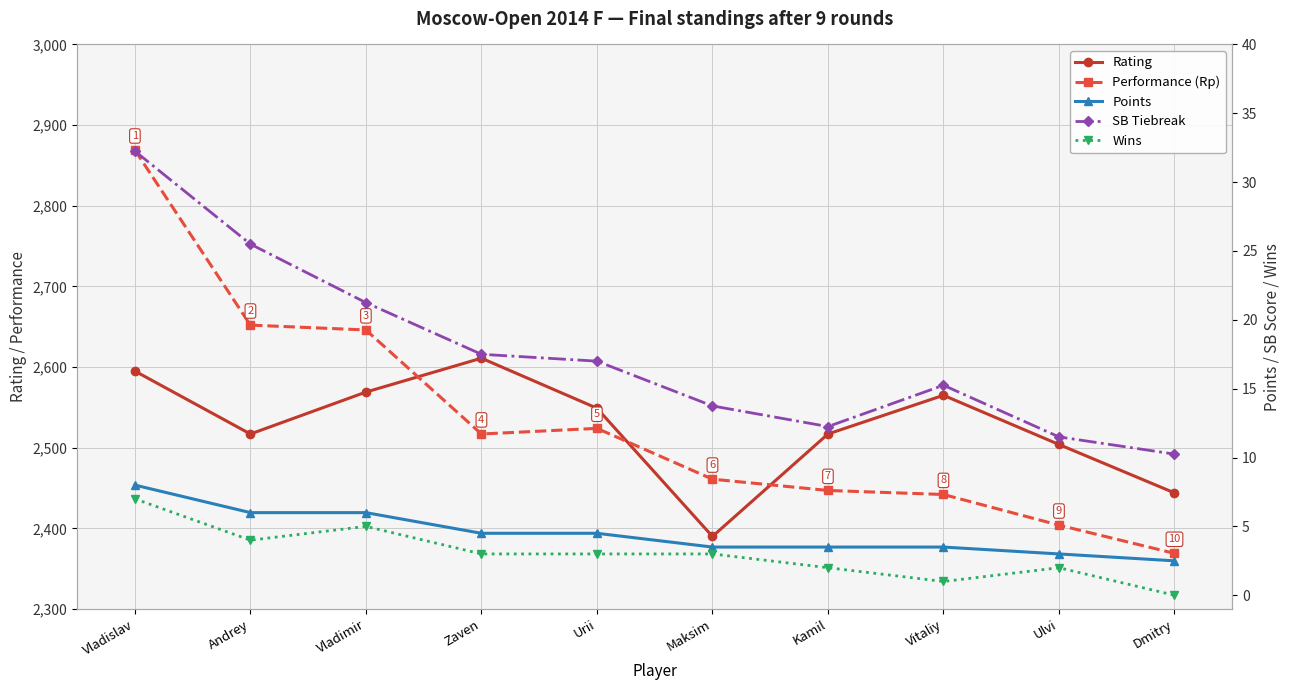

Which has a higher value, Zaven or Vladimir?

Zaven